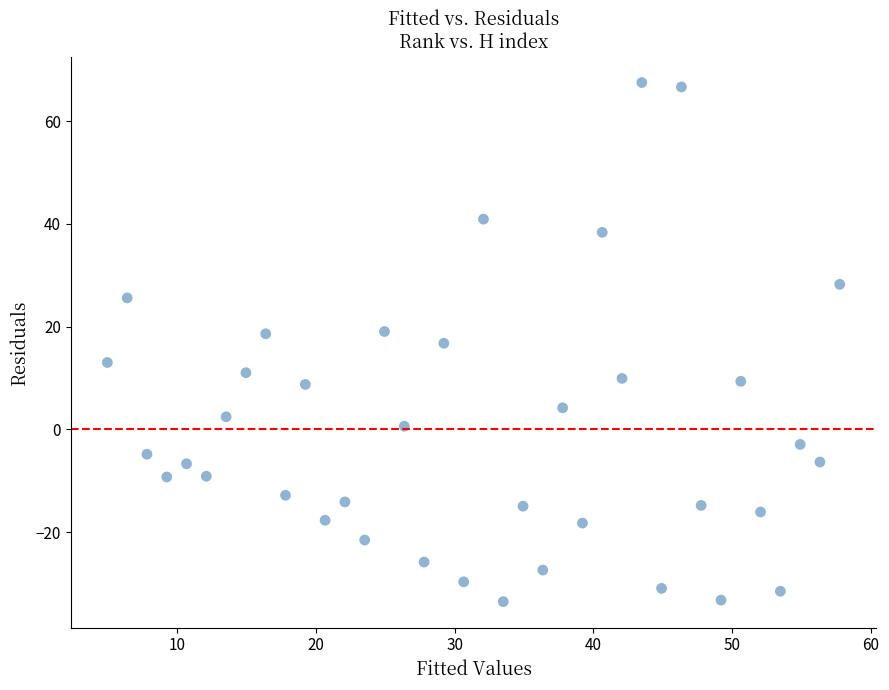

What is the range of Y values (max minus min)?

101.0